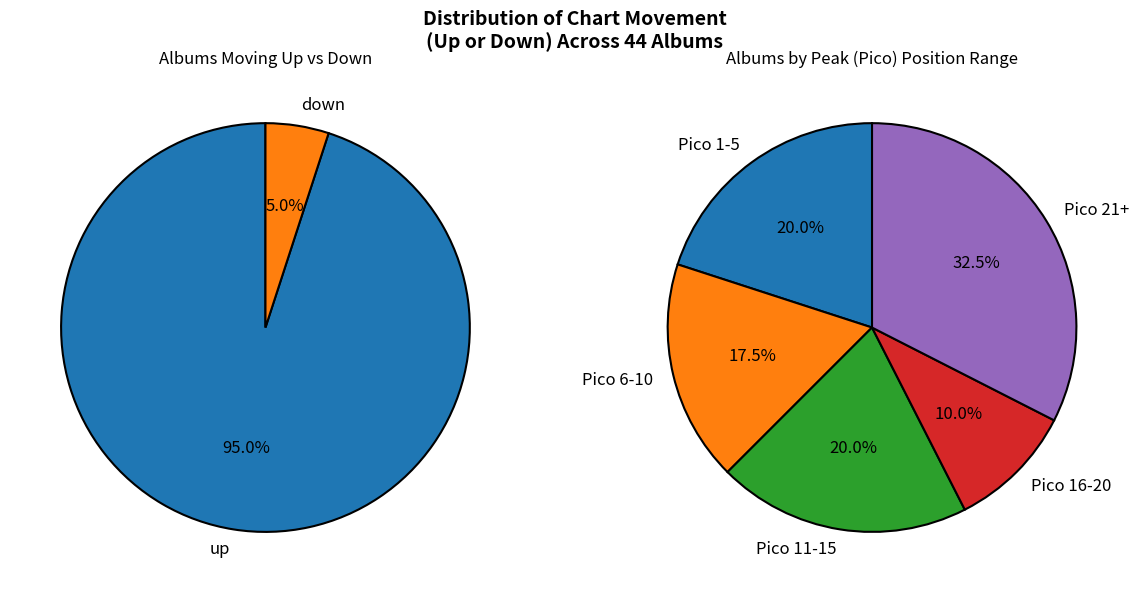

Is it true that down is 5% of the pie?

True